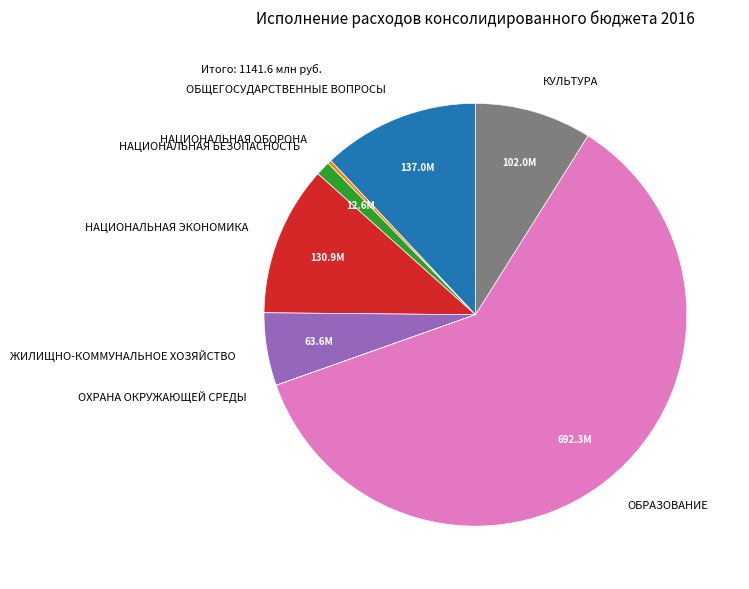

Combined, do ЖИЛИЩНО-КОММУНАЛЬНОЕ ХОЗЯЙСТВО and НАЦИОНАЛЬНАЯ ОБОРОНА account for over 50%?

No